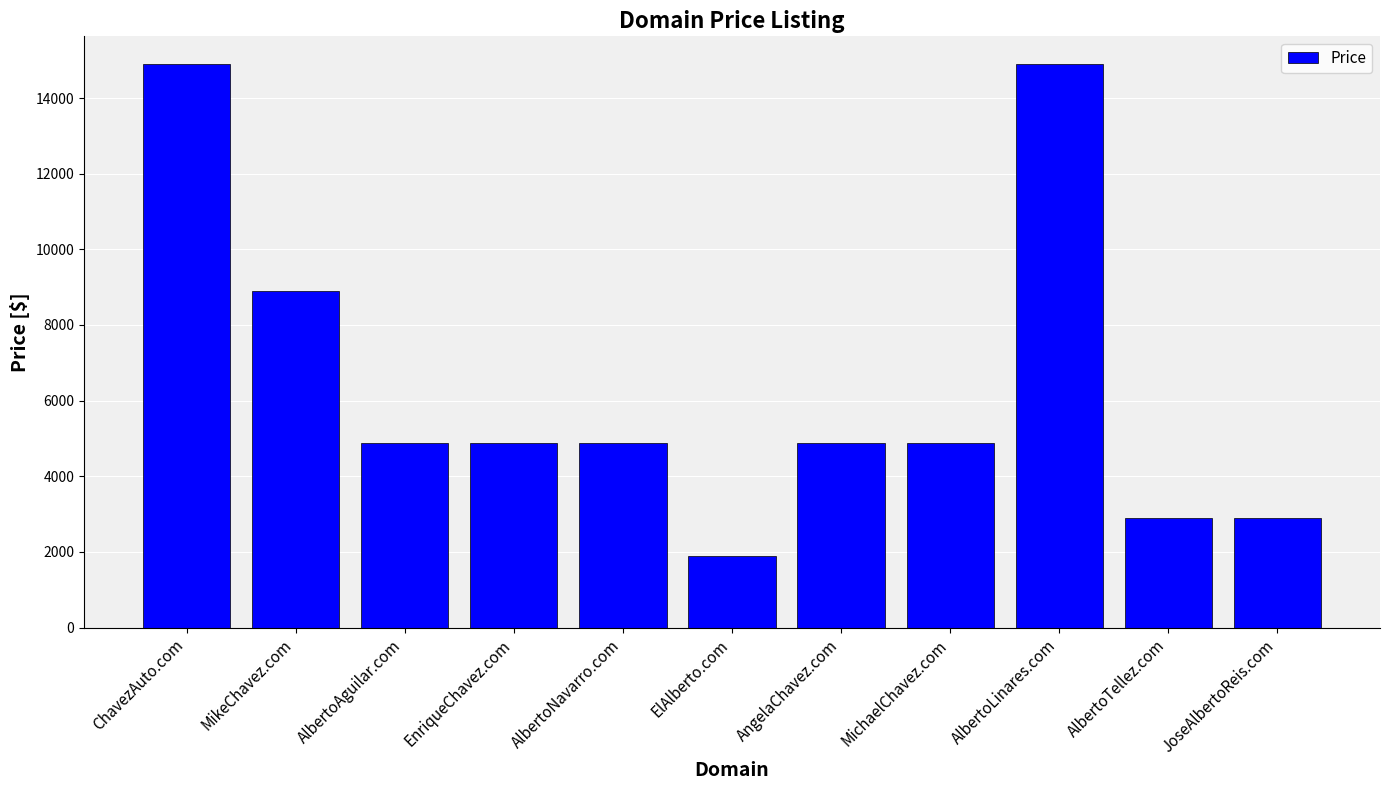

What position from the left is ElAlberto.com?

6